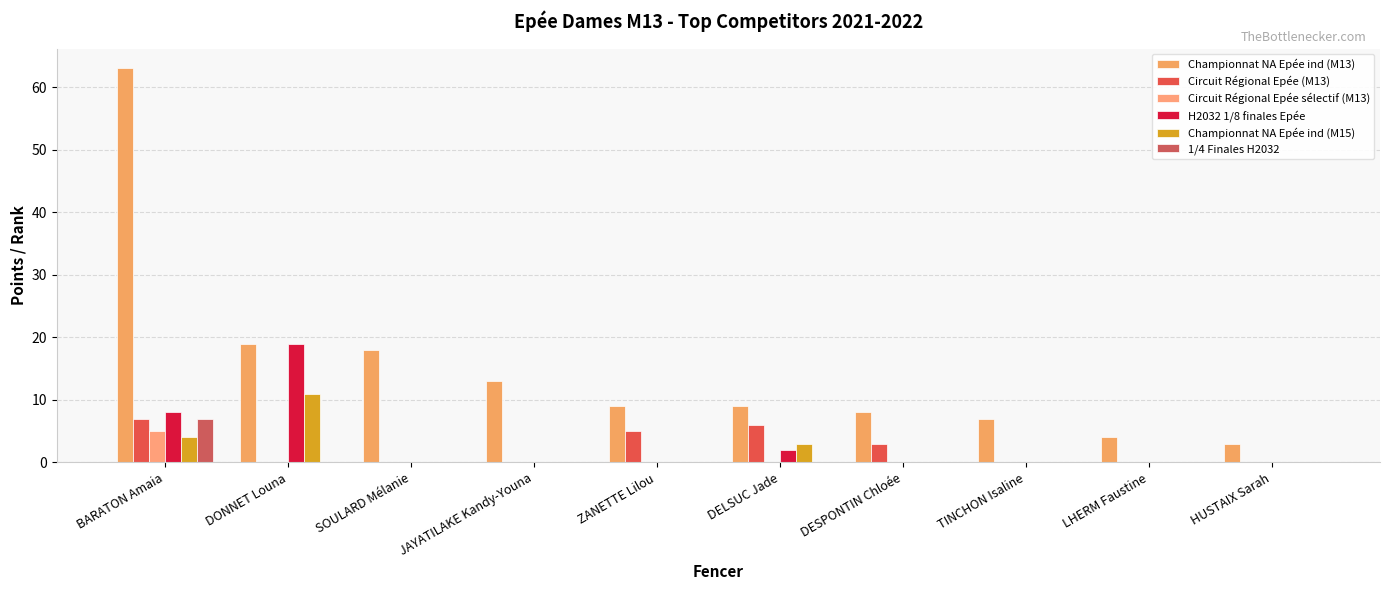

Between ZANETTE Lilou and SOULARD Mélanie, which is larger?

SOULARD Mélanie